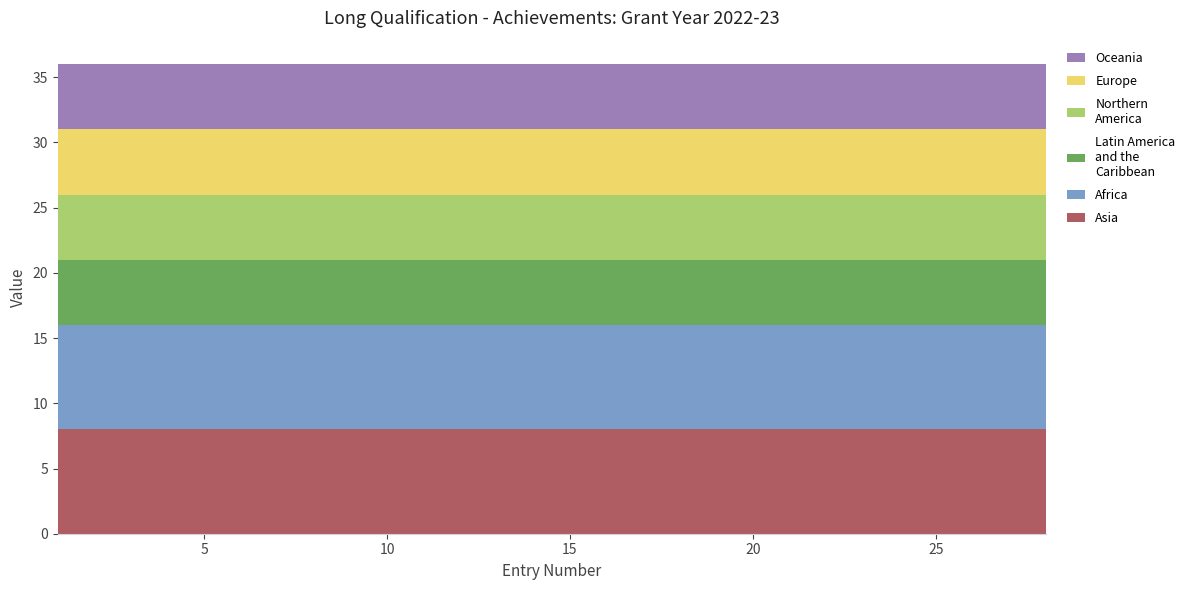

What is the total value across all series at 4?

36